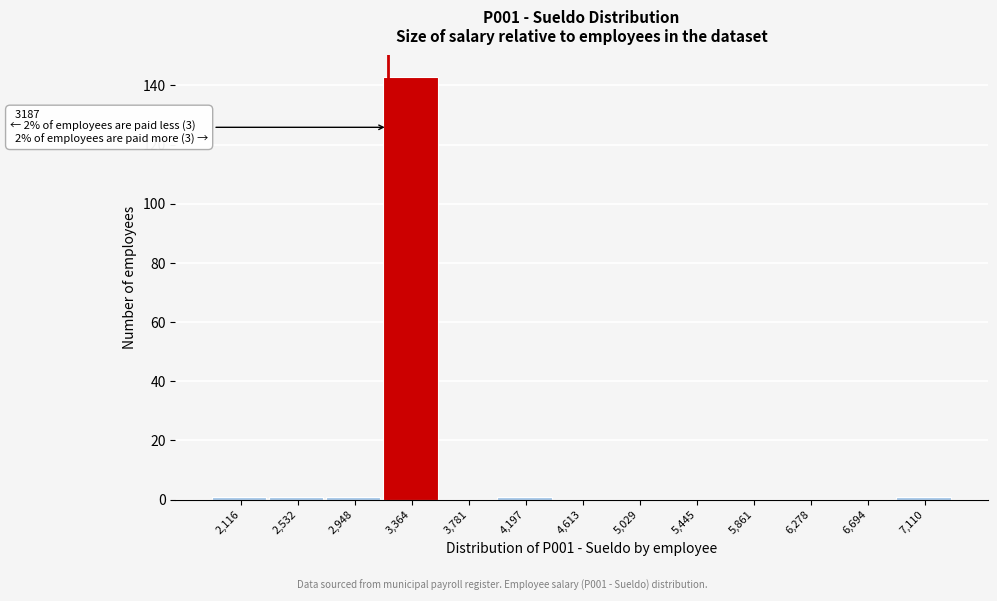

Over which range of the x-axis is the bar tallest?

3150 to 3550